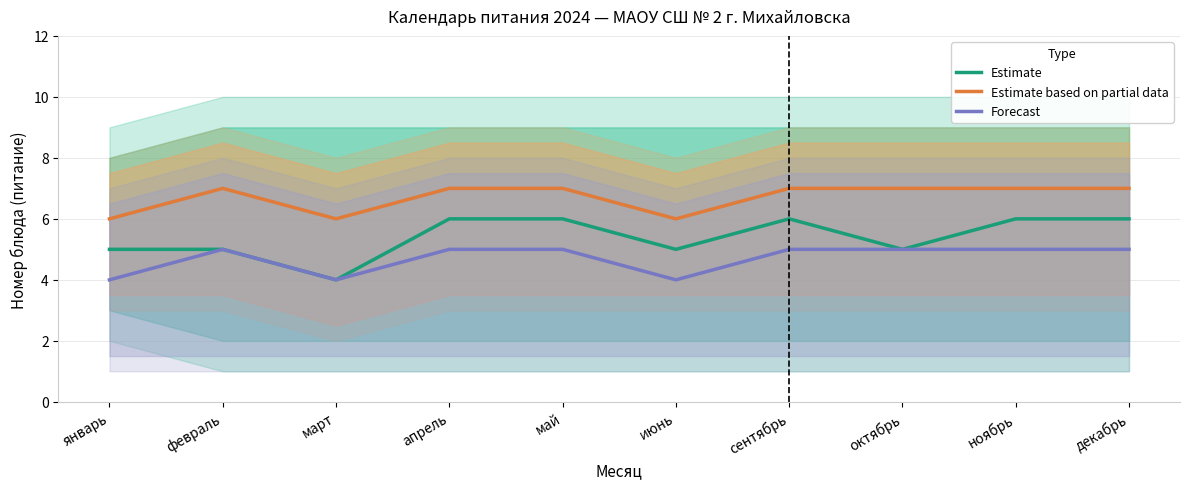

Which series has the widest spread of values?

Estimate